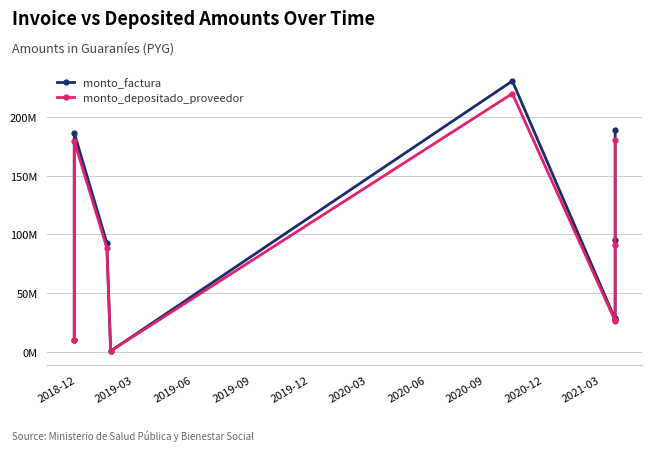

At how many categories does at least one series exceed 193051062?

1